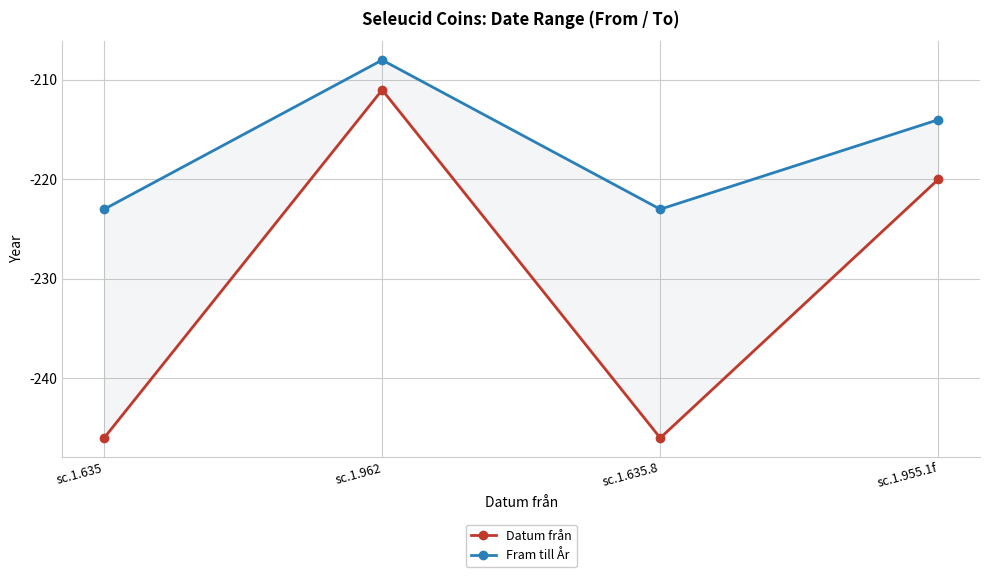

How many interior local peaks does the Datum från series have?

1